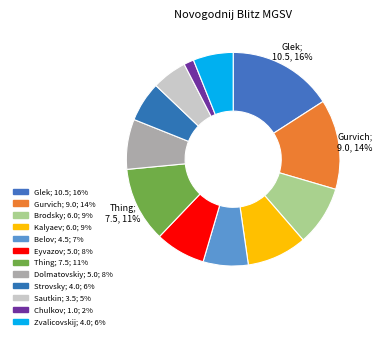

How many segments does this pie chart have?

12